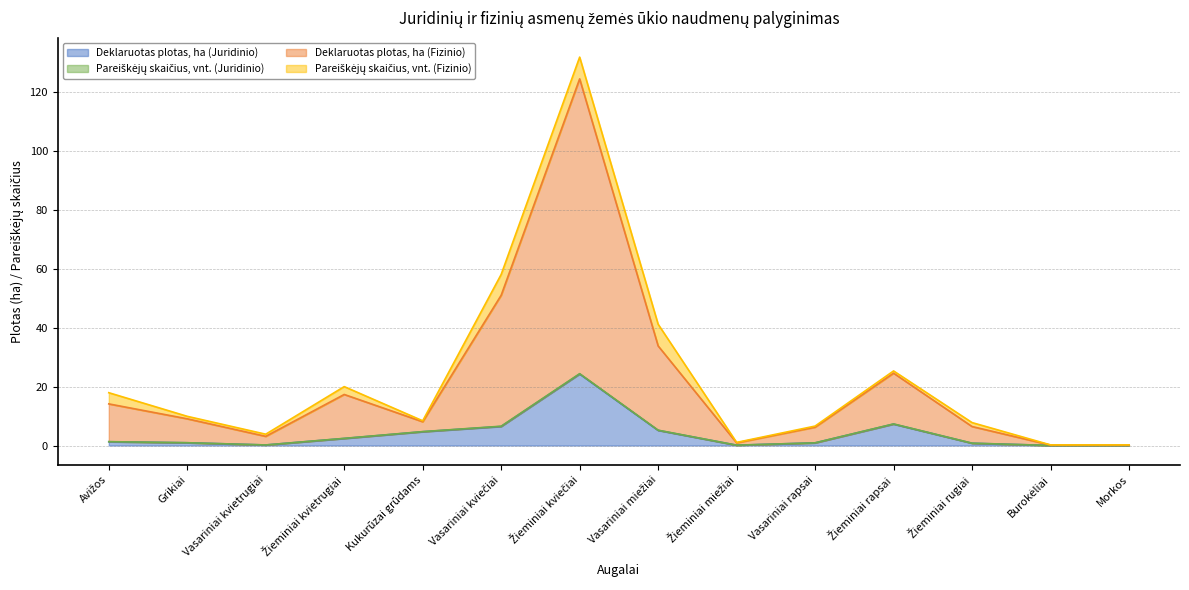

True or false: Deklaruotas plotas, ha (Fizinio) and Deklaruotas plotas, ha (Juridinio) intersect in this chart.

False